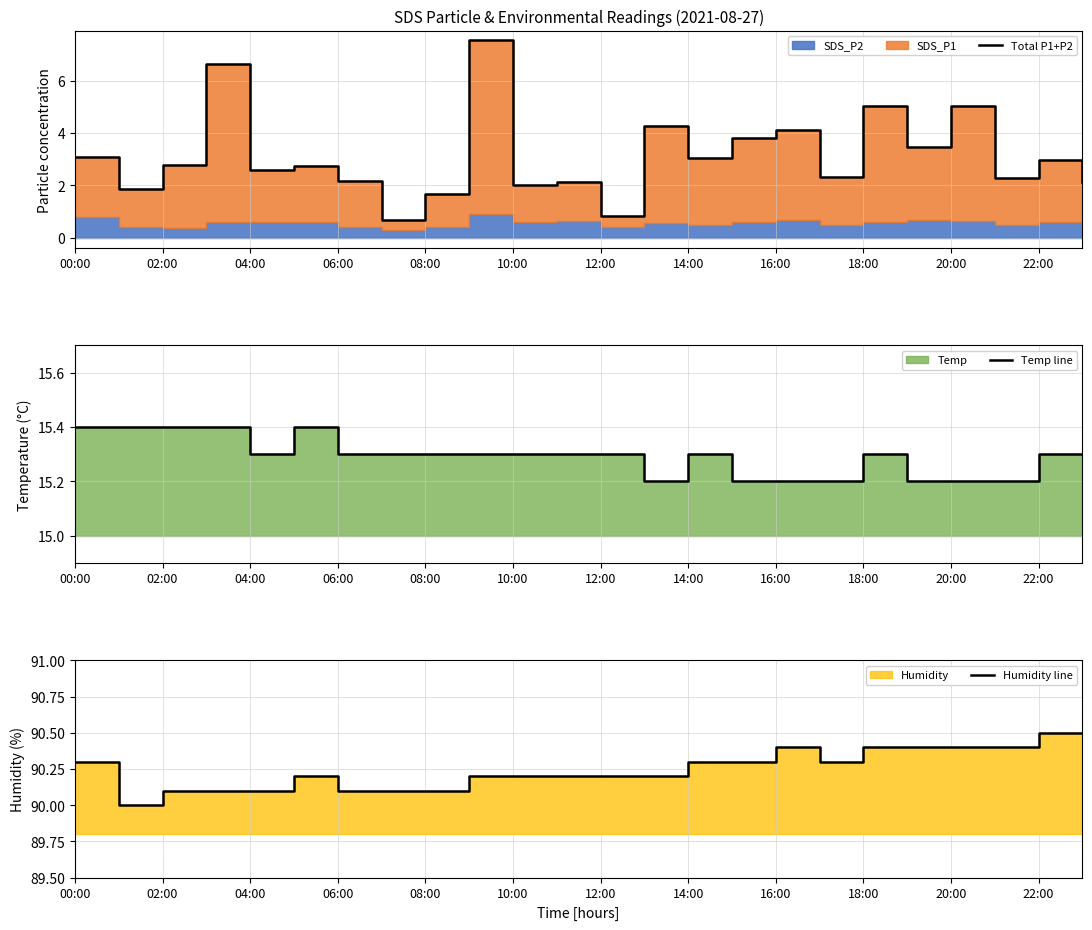

What is the value of the Temp line point at the 2nd from the left?

15.4